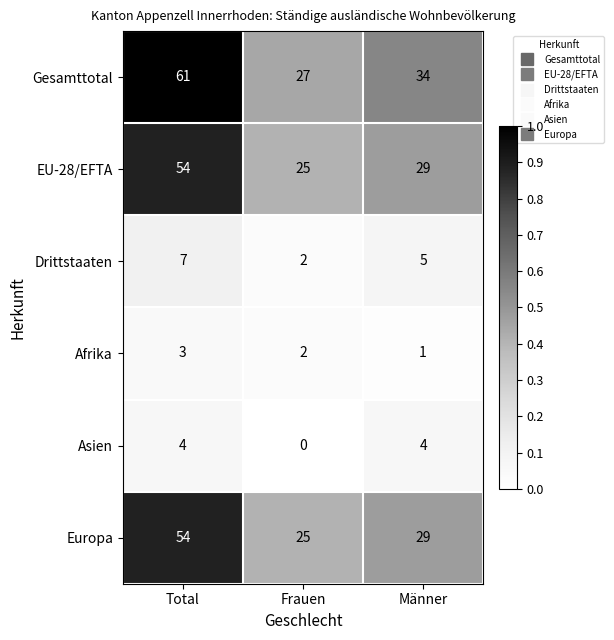

Reading left to right, list all the values displayed in this chart.

Gesamttotal: Total=61	Frauen=27	Männer=34
EU-28/EFTA: Total=54	Frauen=25	Männer=29
Drittstaaten: Total=7	Frauen=2	Männer=5
Afrika: Total=3	Frauen=2	Männer=1
Asien: Total=4	Frauen=0	Männer=4
Europa: Total=54	Frauen=25	Männer=29